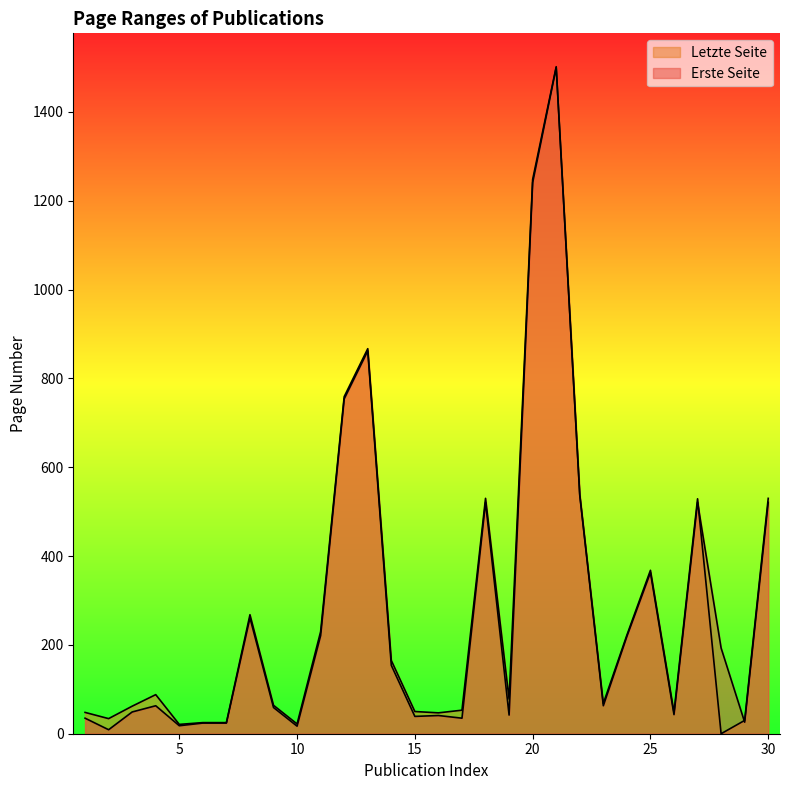

What is the value of the Erste Seite point at the 2nd from the left?

9